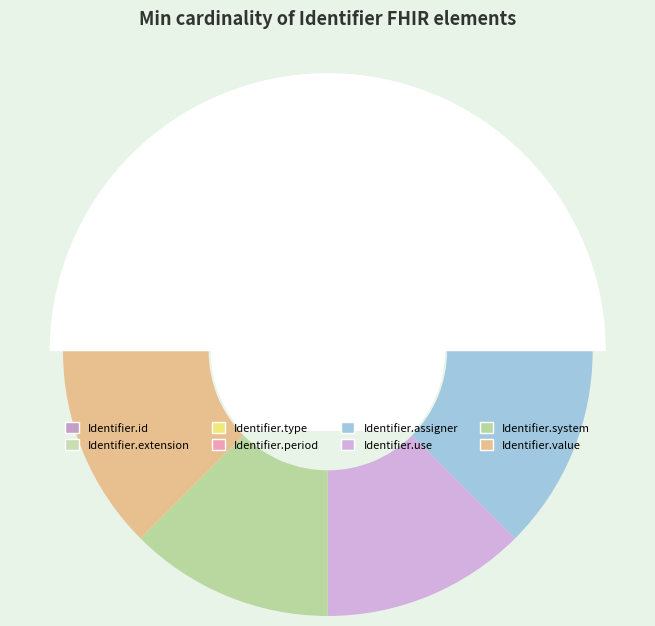

True or false: Identifier.period accounts for 1% of the total.

False